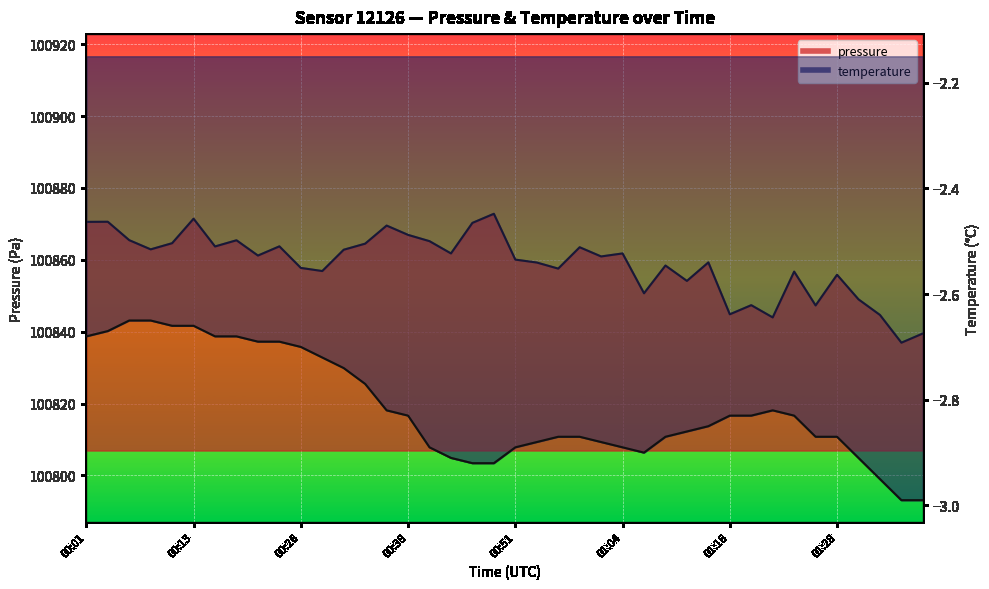

What is the sum of all temperature values?

-112.6